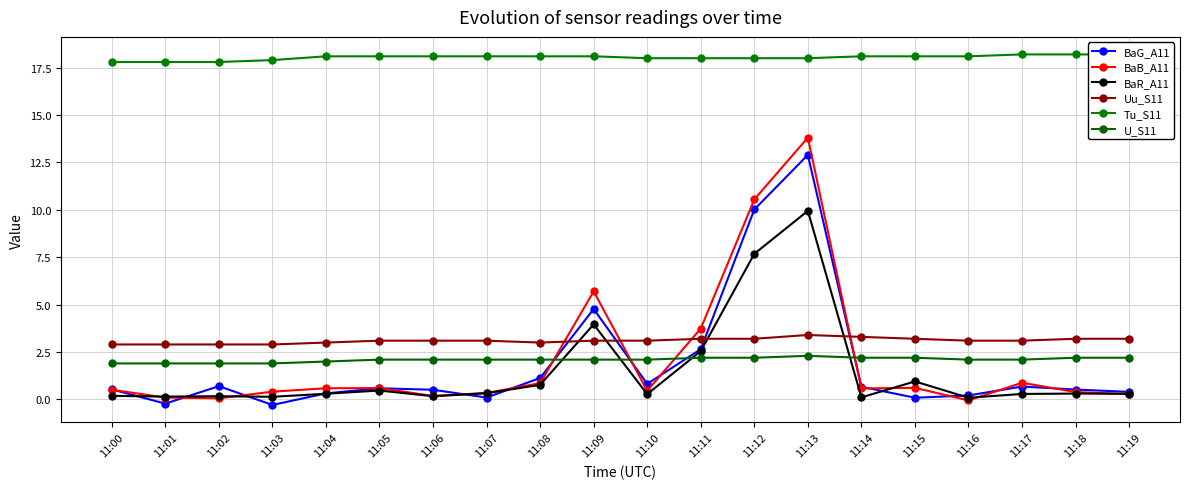

True or false: BaG_A11 and U_S11 cross at least once.

True